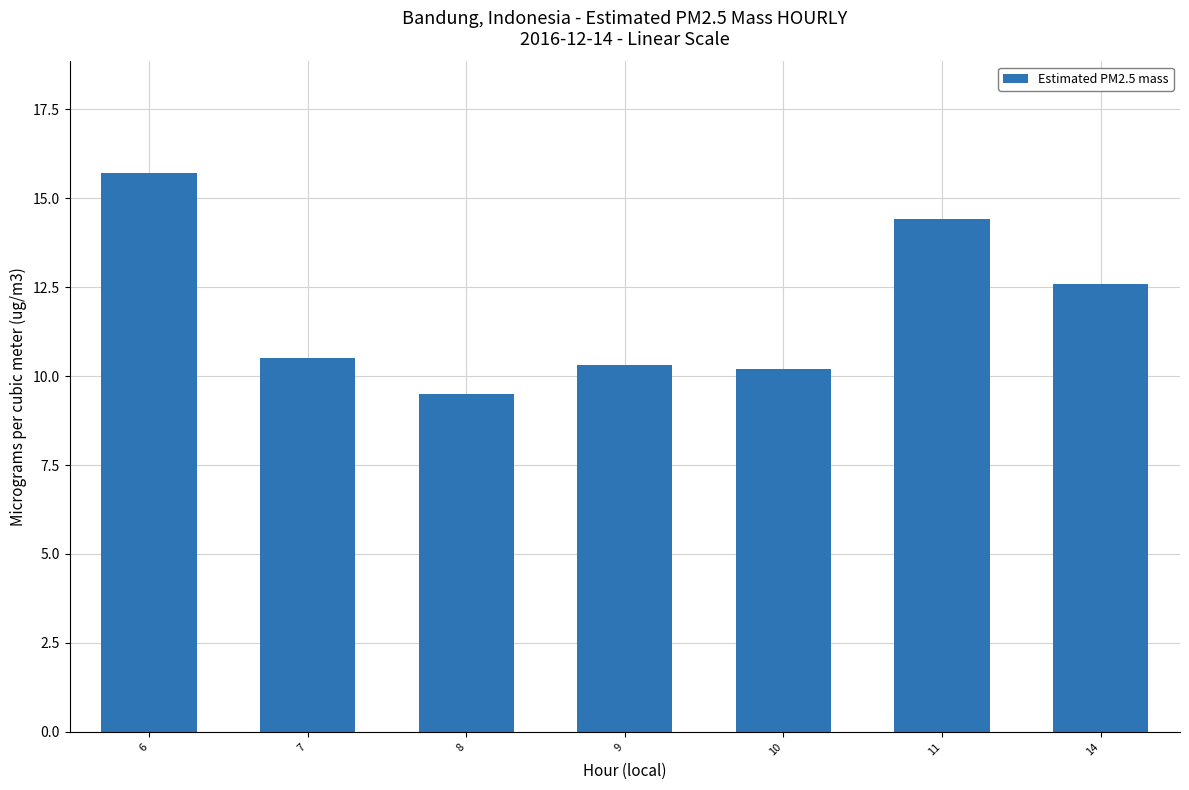

What is the maximum value shown in the chart?

15.7